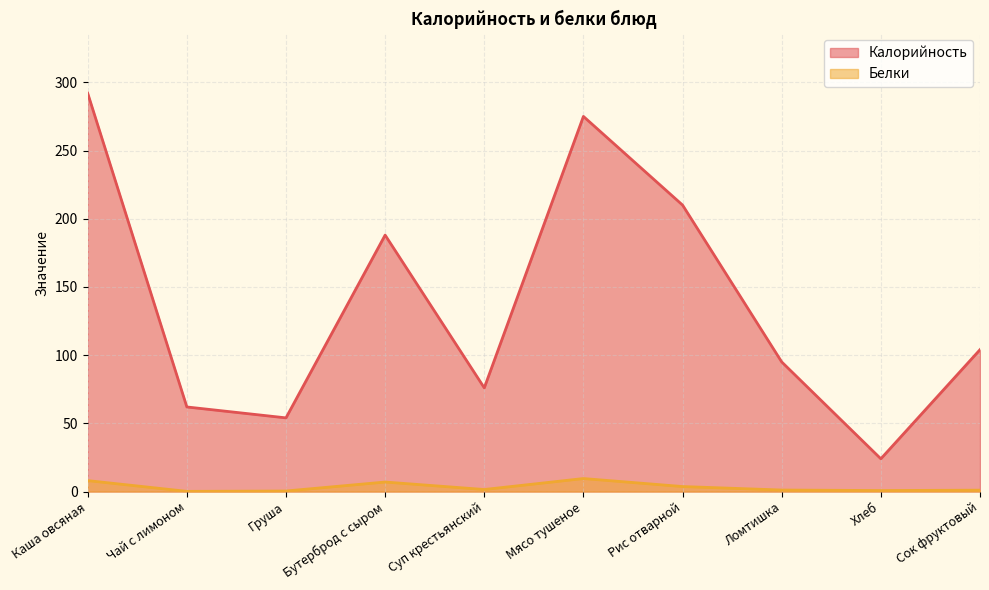

What is the label of the 3rd point from the right?

Ломтишка